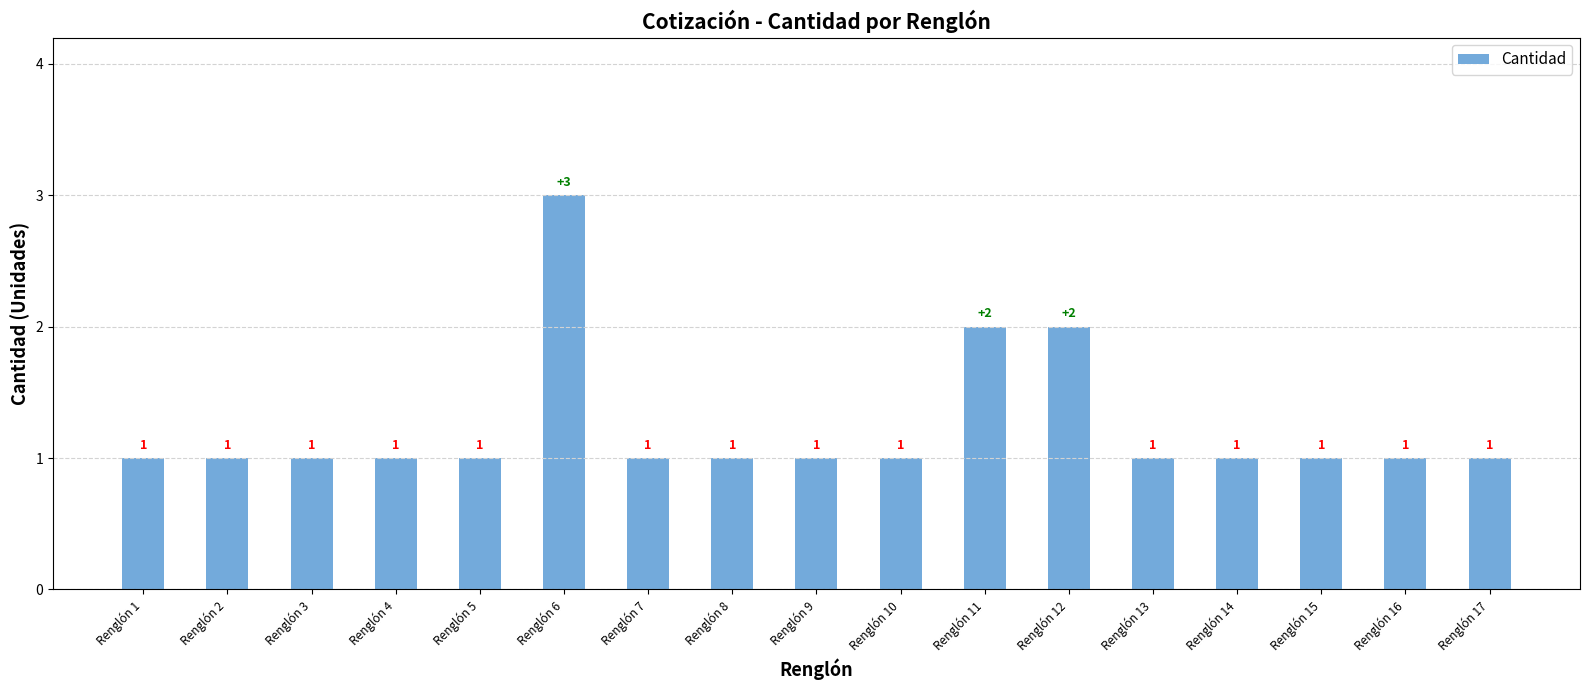

Reading right to left, extract all data points from this chart.

Renglón 17=1	Renglón 16=1	Renglón 15=1	Renglón 14=1	Renglón 13=1	Renglón 12=2	Renglón 11=2	Renglón 10=1	Renglón 9=1	Renglón 8=1	Renglón 7=1	Renglón 6=3	Renglón 5=1	Renglón 4=1	Renglón 3=1	Renglón 2=1	Renglón 1=1